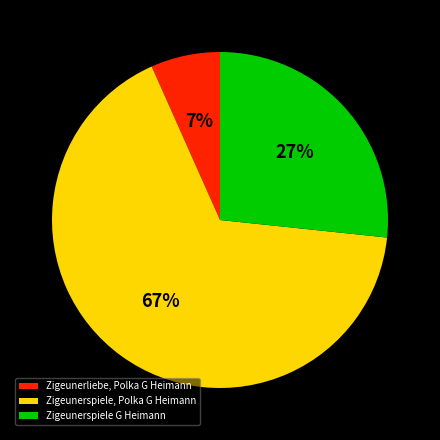

Does any single category account for the majority?

Yes